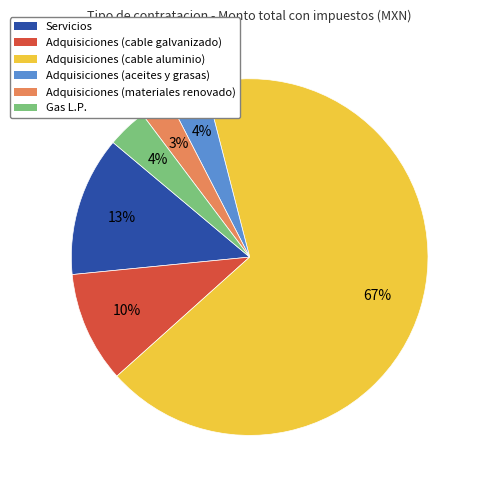

To the nearest percent, what is the average slice percentage?

17%